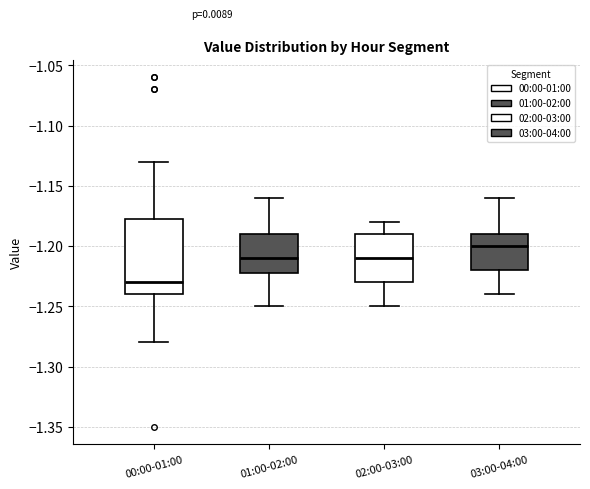

Which box is the tallest, from its lower edge to its upper edge?

00:00-01:00